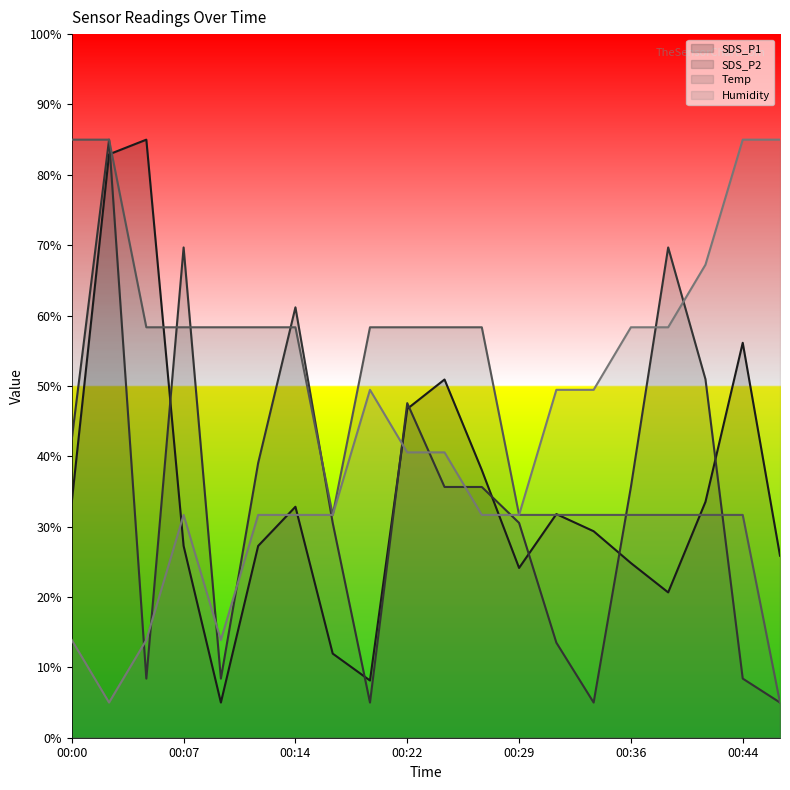

Rank the categories by Temp value from highest to lowest.

00:00, 00:02, 00:05, 00:07, 00:10, 00:12, 00:14, 00:19, 00:22, 00:24, 00:27, 00:17, 00:29, 00:31, 00:34, 00:36, 00:39, 00:41, 00:44, 00:46